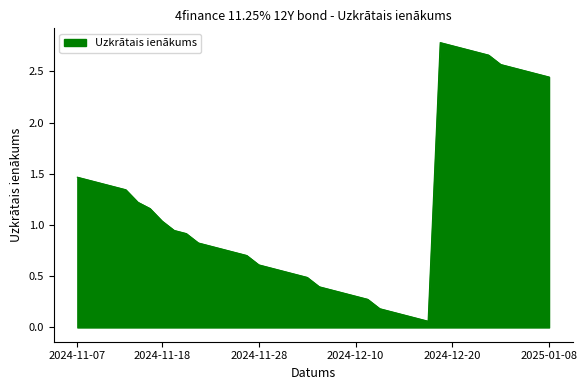

Is it true that the value at 2024-11-26 is 0.2?

False